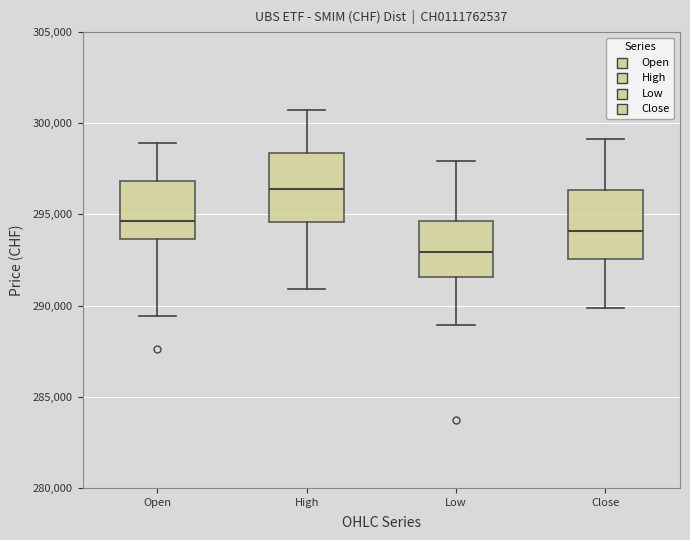

Which box has the lowest median line?

Low